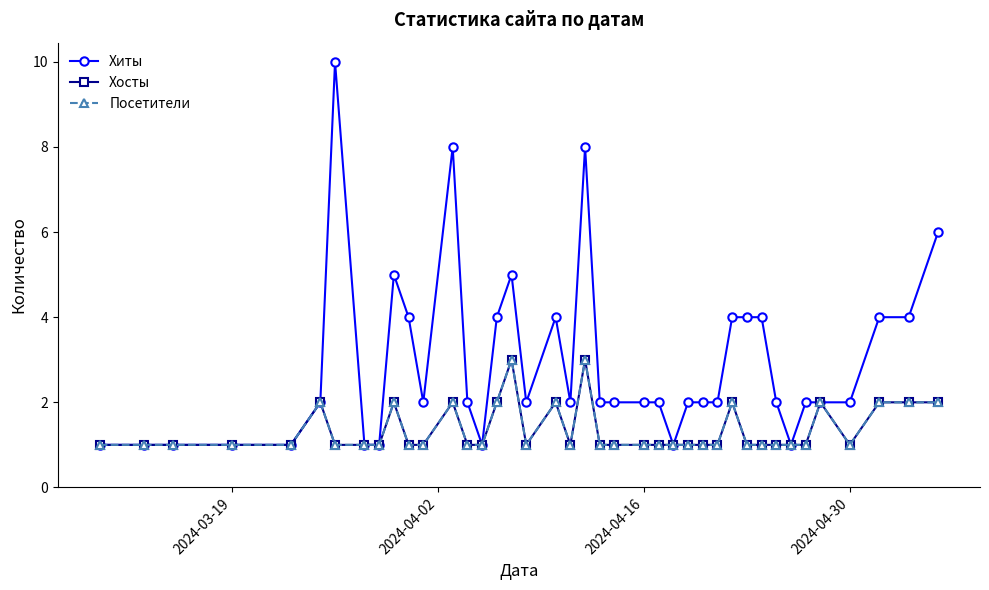

True or false: Посетители has more than 1 points higher than both neighbors.

True